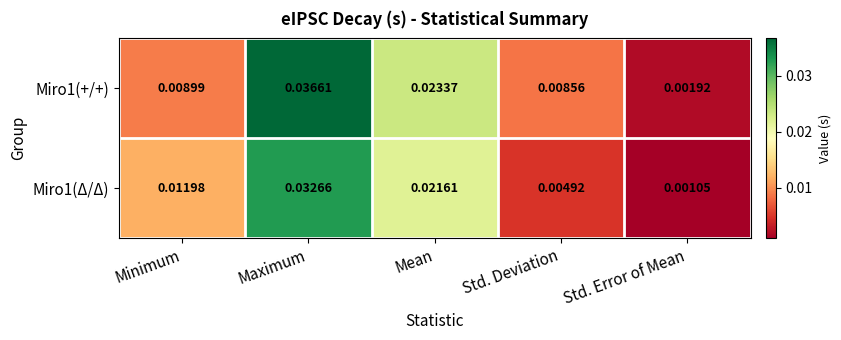

At which category is the sum across all series the highest?

Maximum